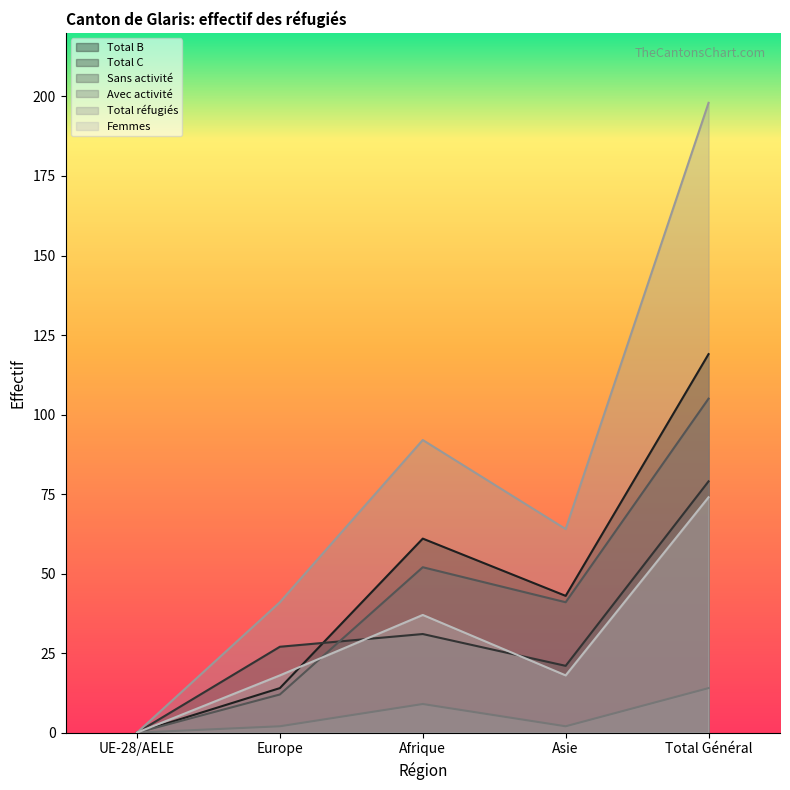

What is the total value across all series at Europe?

114